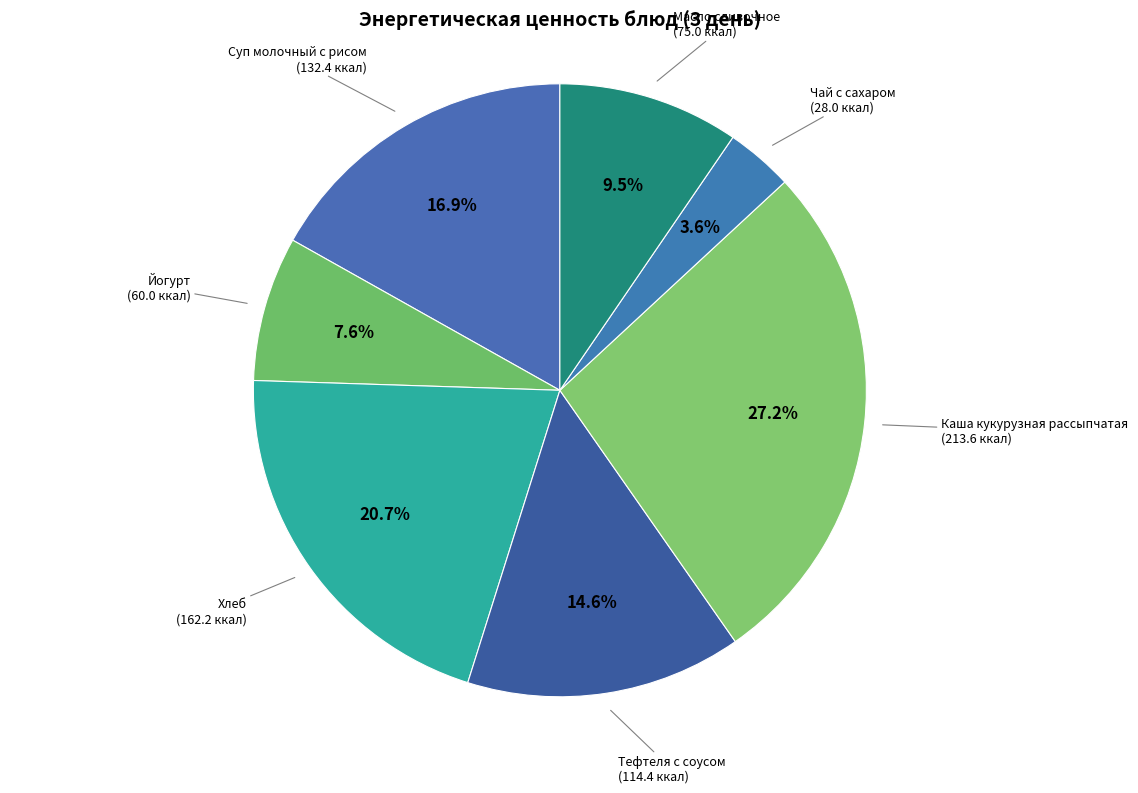

How many segments does this pie chart have?

7